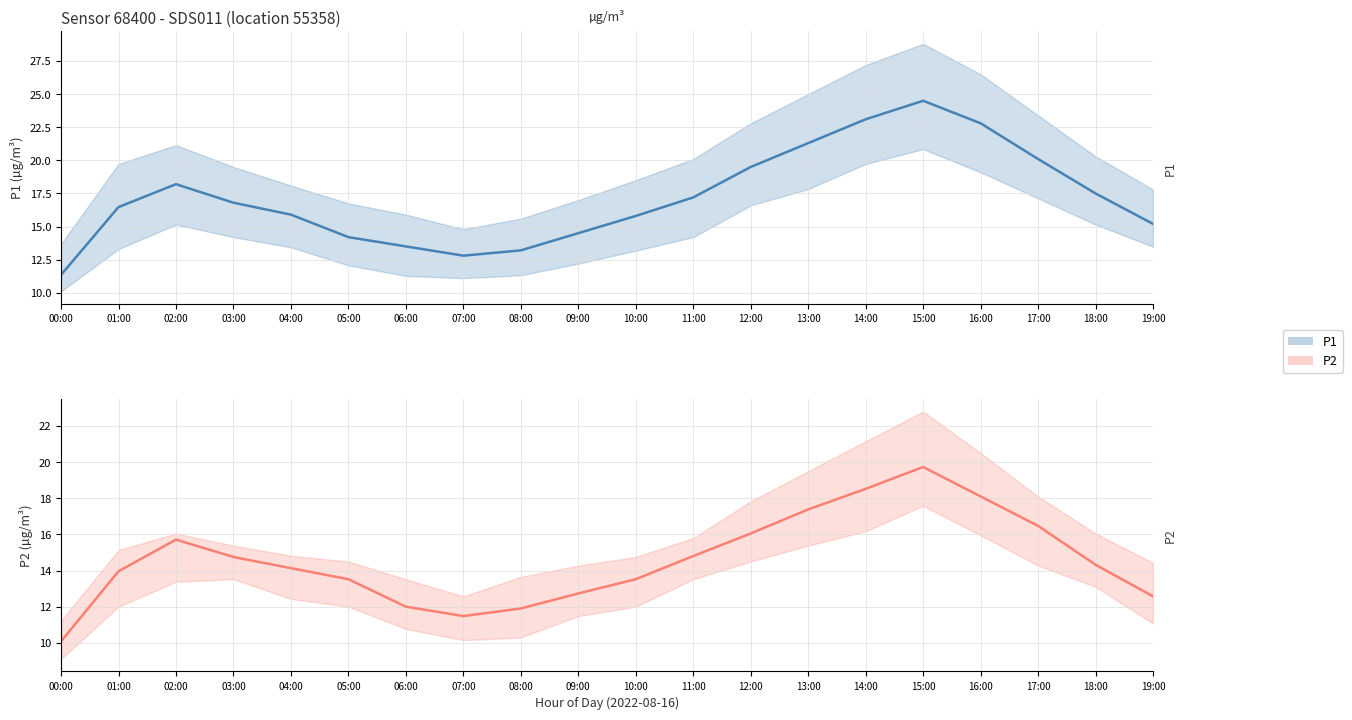

What is the spread (max minus min) of values at 05:00?

0.7